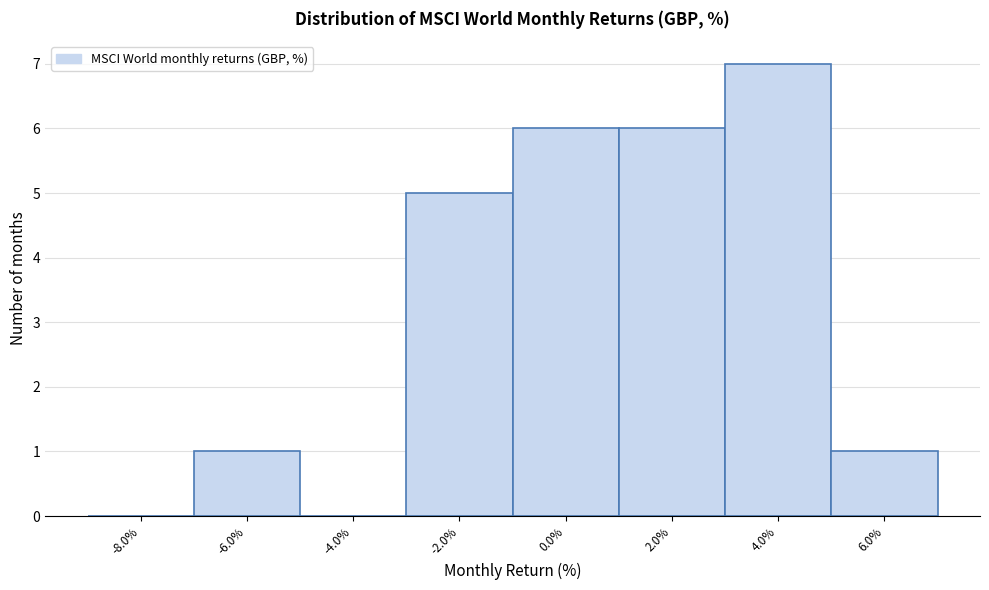

Reading left to right, transcribe this chart: for each bar, give the range it covers on the x-axis and its height. The values are not printed on the chart, so give them approximately, as read against the axis.

-9 to -7: 0
-7 to -5: 1
-5 to -3: 0
-3 to -1: 5
-1 to 1: 6
1 to 3: 6
3 to 5: 7
5 to 7: 1